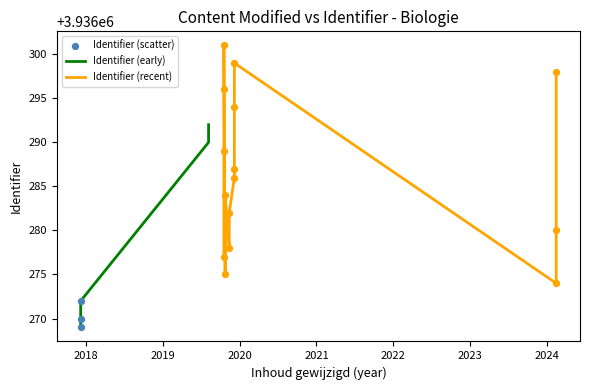

Between 2019-08-05 and 2019-11-12, which is larger?

2019-08-05